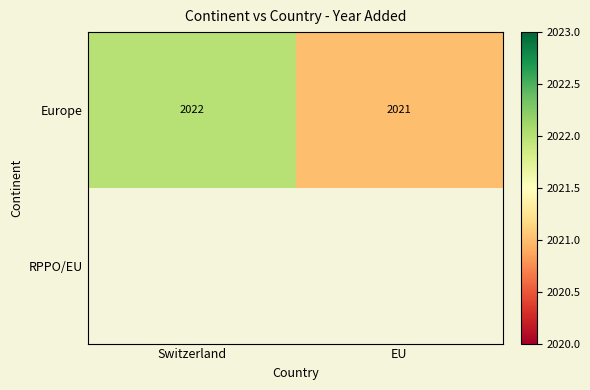

Which series has the widest spread of values?

Europe